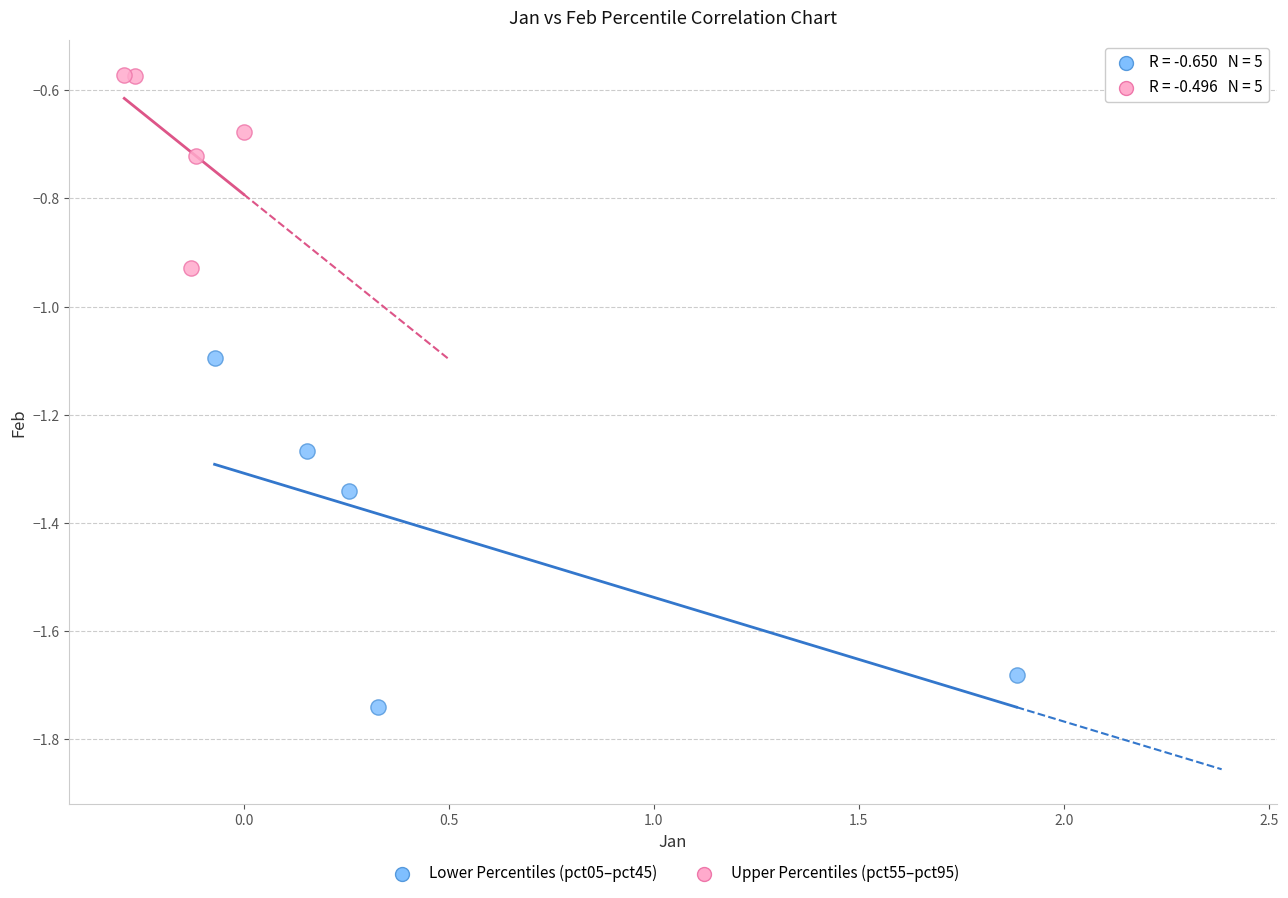

Which series has the largest Y range (max minus min)?

Lower Percentiles (pct05–pct45)